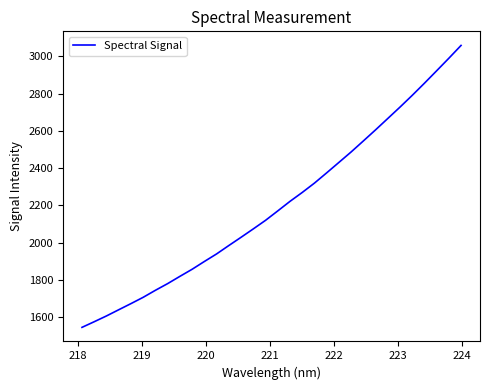

What is the difference between the maximum and minimum values?

1514.0